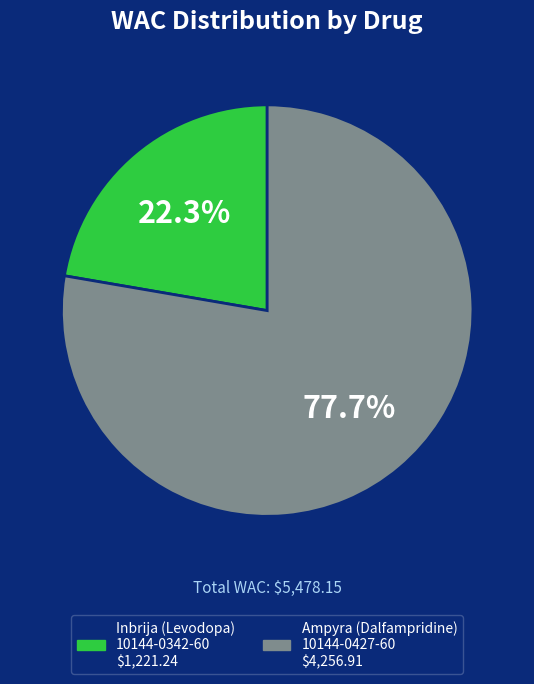

Is there any slice that represents more than half of the pie?

Yes